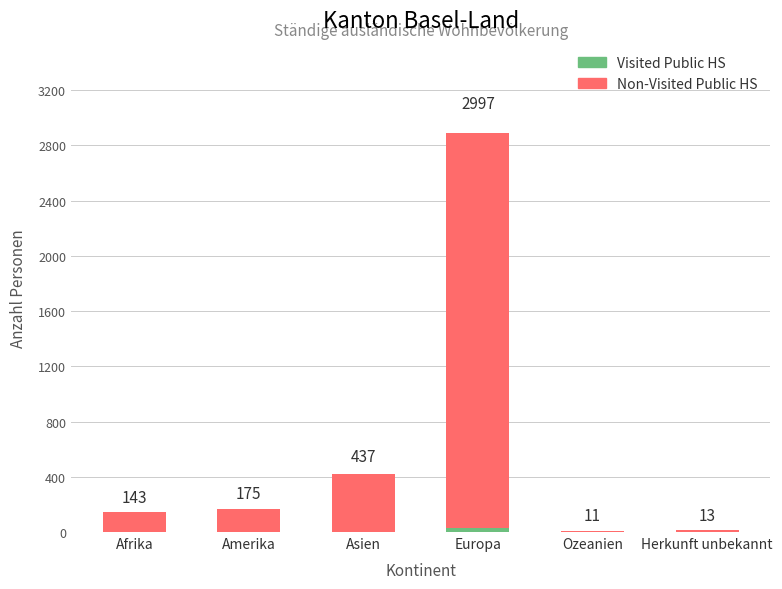

At which category is the sum across all series the highest?

Europa